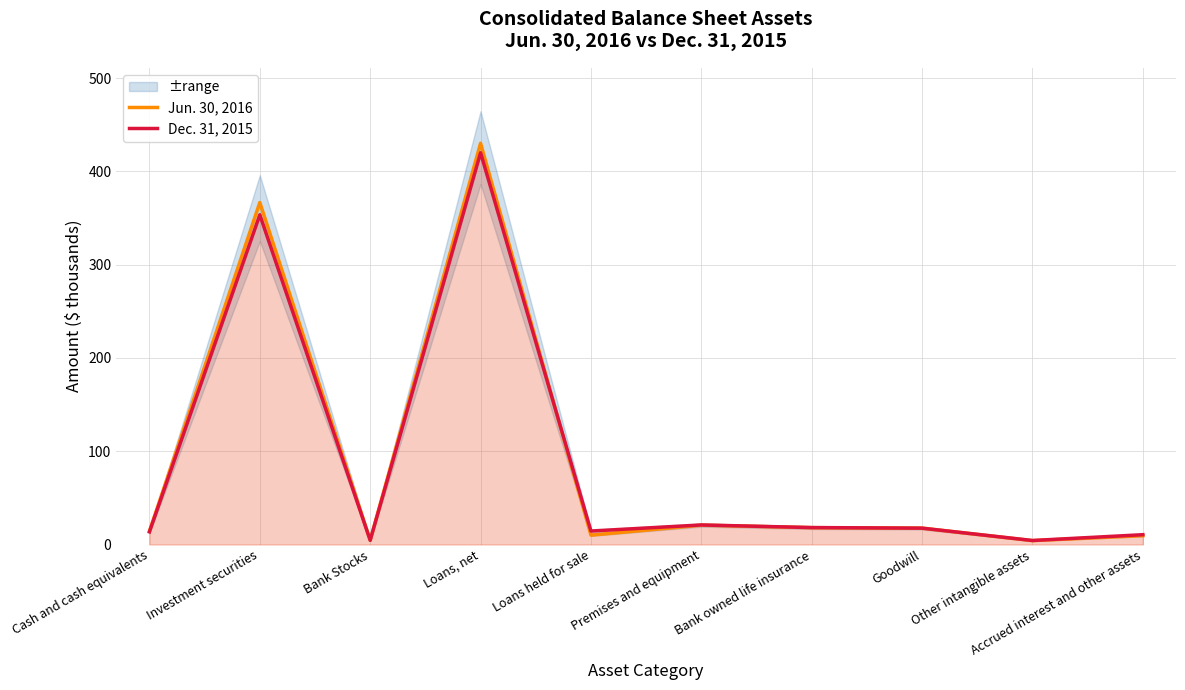

Reading left to right, transcribe all the data shown in this chart.

Jun. 30, 2016: Cash and cash equivalents=14.3	Investment securities=366.6	Bank Stocks=4.6	Loans, net=430.1	Loans held for sale=10.1	Premises and equipment=20.8	Bank owned life insurance=18.1	Goodwill=17.5	Other intangible assets=4.1	Accrued interest and other assets=9.5
Dec. 31, 2015: Cash and cash equivalents=13.6	Investment securities=353.4	Bank Stocks=4.5	Loans, net=419.9	Loans held for sale=14.5	Premises and equipment=21.0	Bank owned life insurance=18.2	Goodwill=17.5	Other intangible assets=4.3	Accrued interest and other assets=10.5